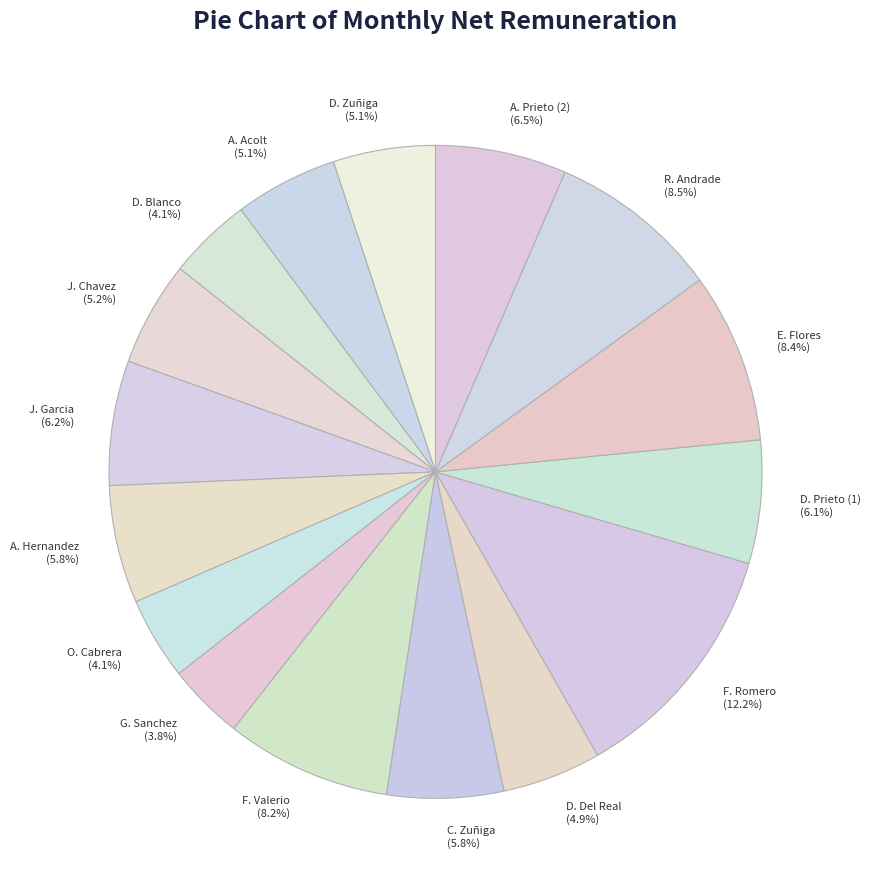

Between E. Flores and J. Garcia, which is larger?

E. Flores